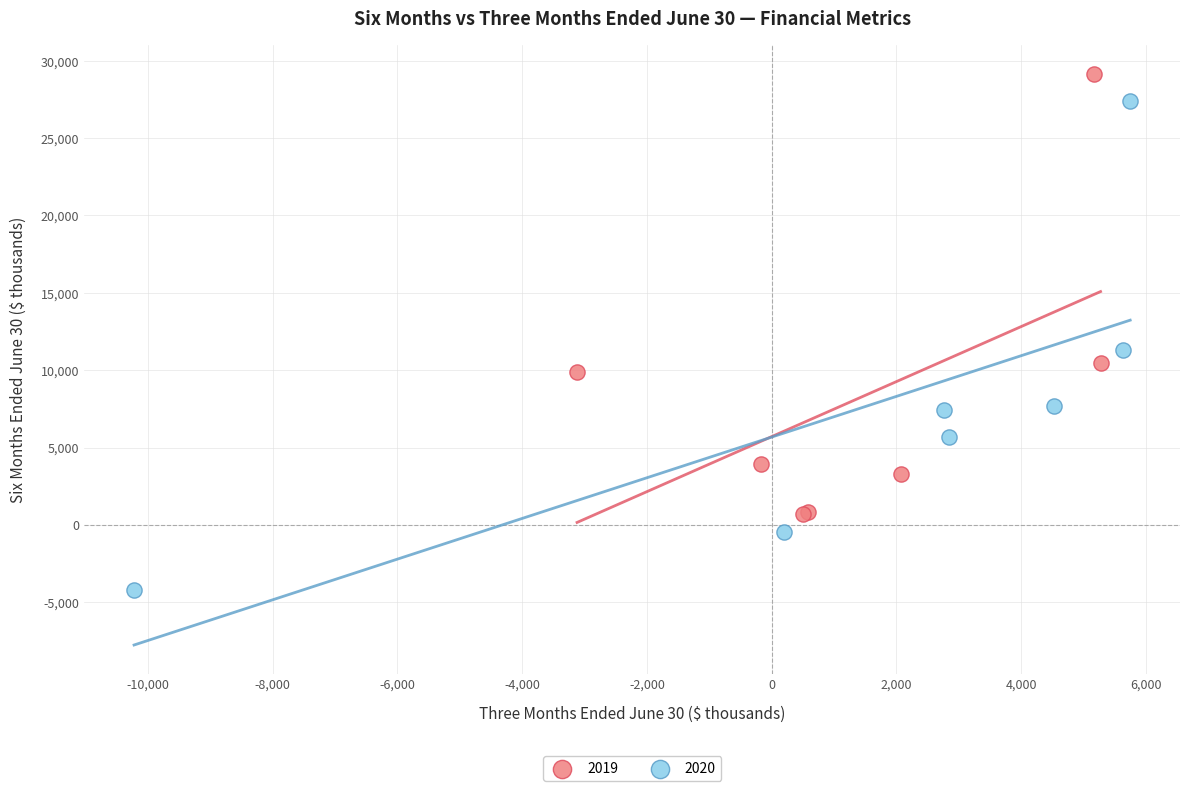

Which series contains the lowest Y value?

2020